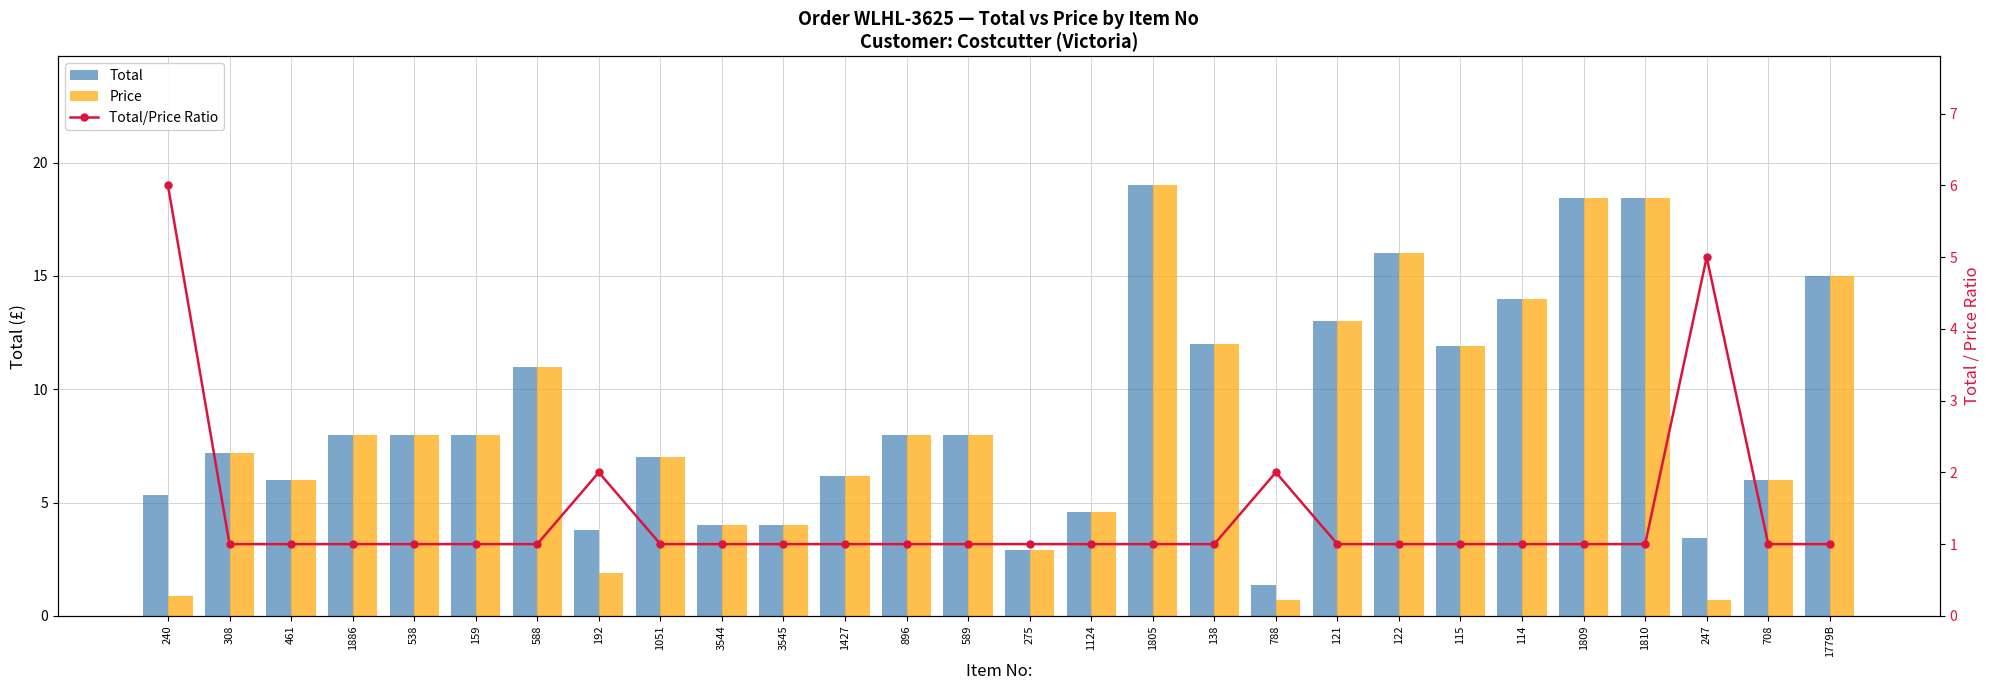

Reading left to right, what are all the values shown in this chart?

Total: 5.3	7.2	6.0	8.0	8.0	8.0	11.0	3.8	7.0	4.0	4.0	6.2	8.0	8.0	2.9	4.6	19.0	12.0	1.4	13.0	16.0	11.9	14.0	18.4	18.4	3.5	6.0	15.0
Price: 0.9	7.2	6.0	8.0	8.0	8.0	11.0	1.9	7.0	4.0	4.0	6.2	8.0	8.0	2.9	4.6	19.0	12.0	0.7	13.0	16.0	11.9	14.0	18.4	18.4	0.7	6.0	15.0
Total/Price Ratio: 6.0	1.0	1.0	1.0	1.0	1.0	1.0	2.0	1.0	1.0	1.0	1.0	1.0	1.0	1.0	1.0	1.0	1.0	2.0	1.0	1.0	1.0	1.0	1.0	1.0	5.0	1.0	1.0